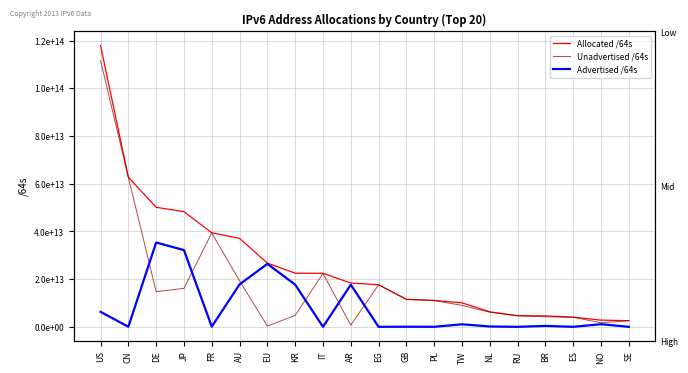

What position from the left is EG?

11